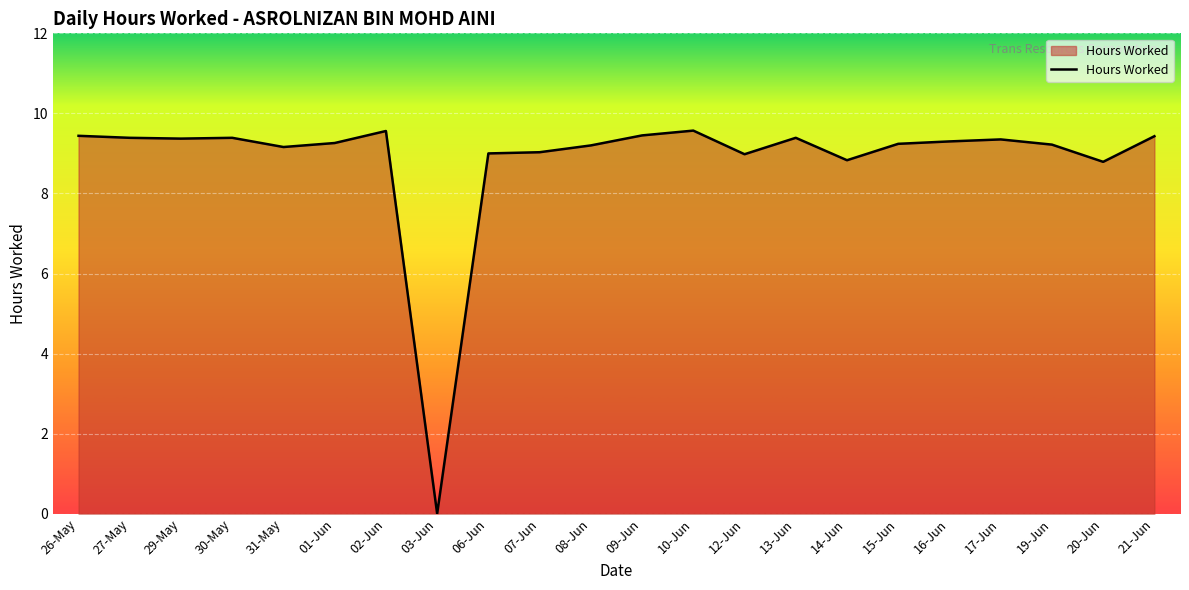

Is it true that the value at 15-Jun is 9.2?

True